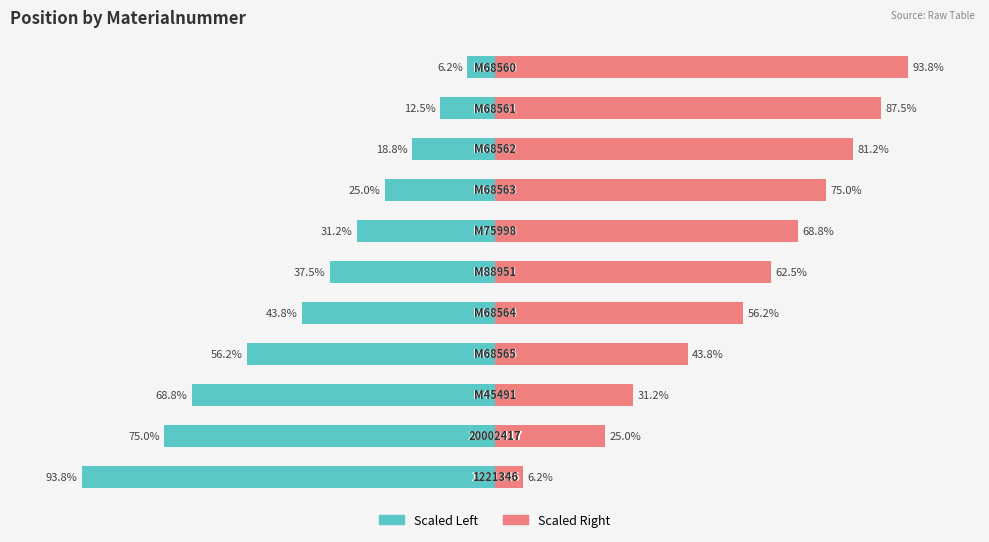

Which series has the largest range (max minus min)?

Position (scaled left)